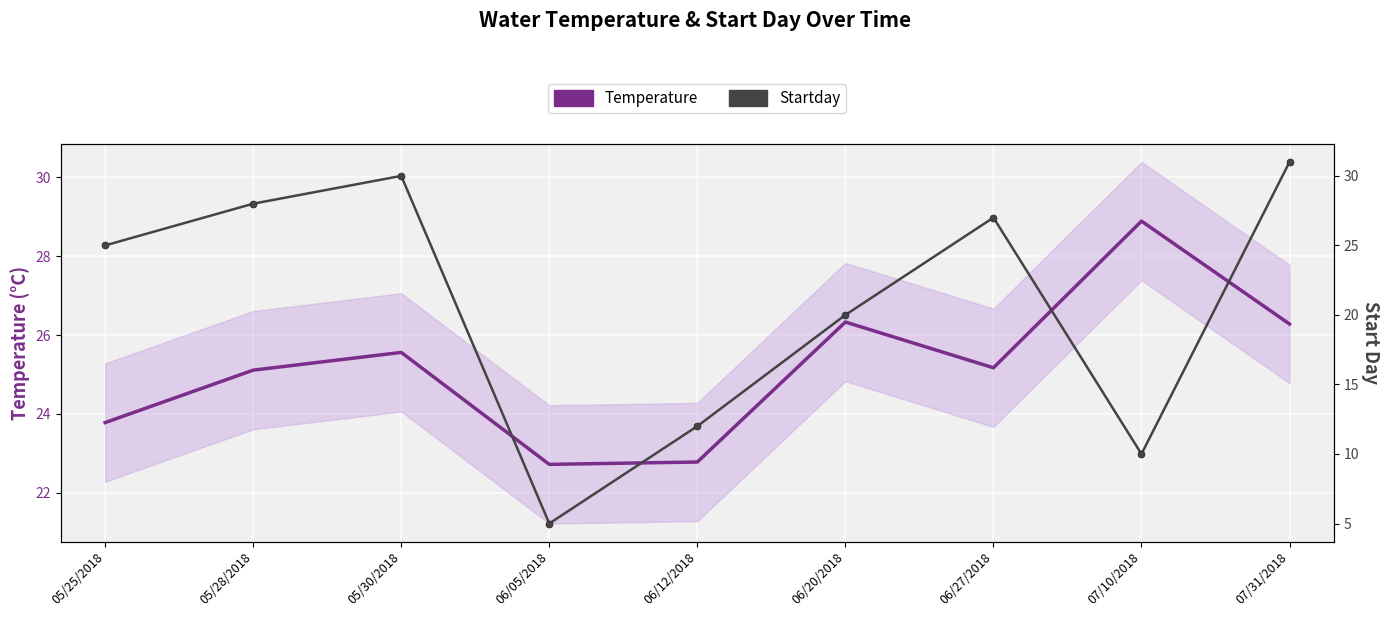

What is the difference between the maximum and second lowest values in the Startday series?

21.0